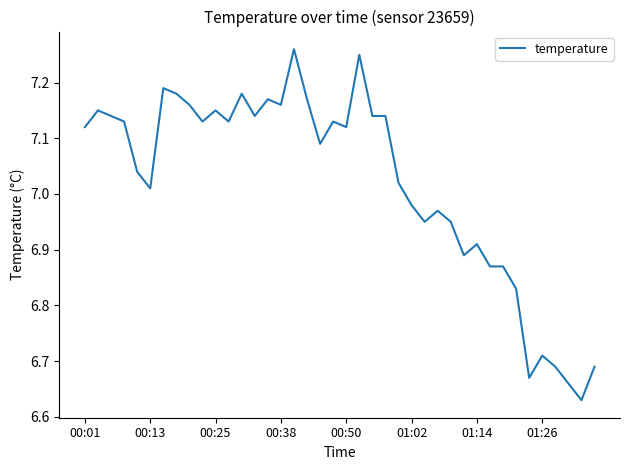

How many lines are shown in the chart?

1